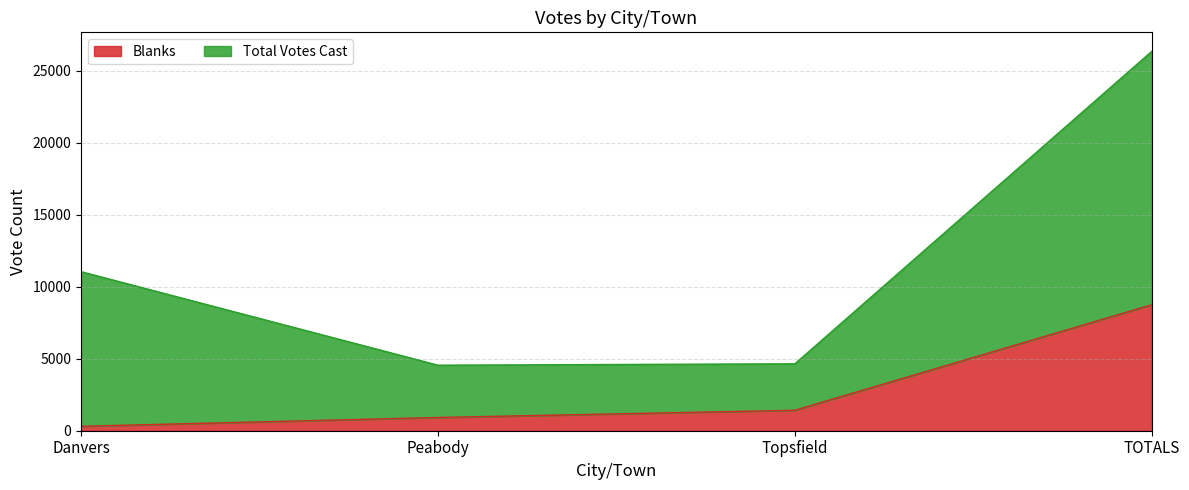

Which label corresponds to the smallest value in the chart?

Danvers